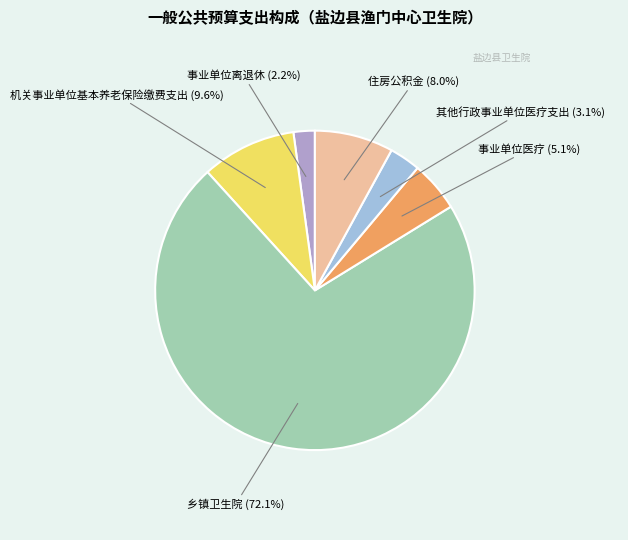

Is there a majority slice in this chart?

Yes